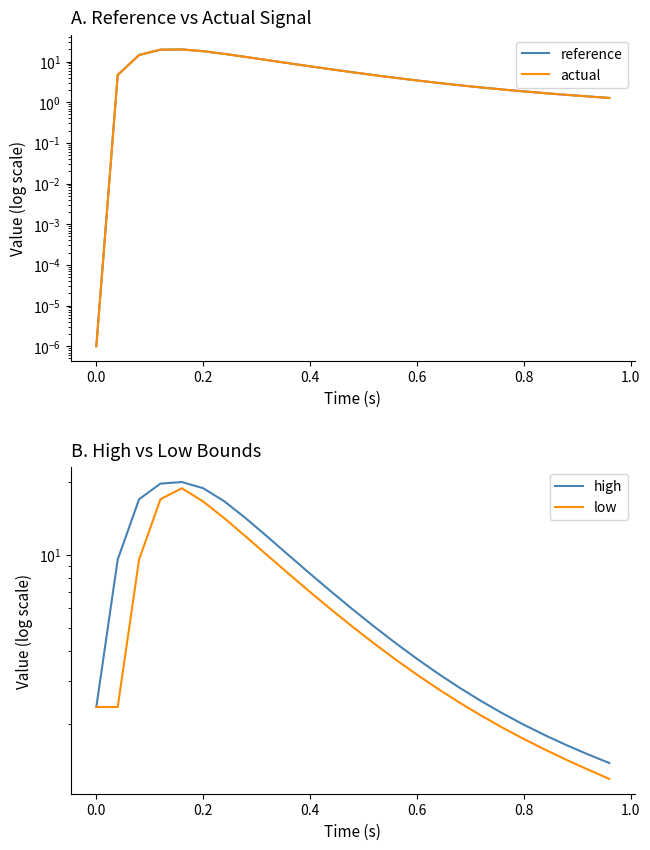

What are all the series names shown in the legend?

reference, actual, high, low